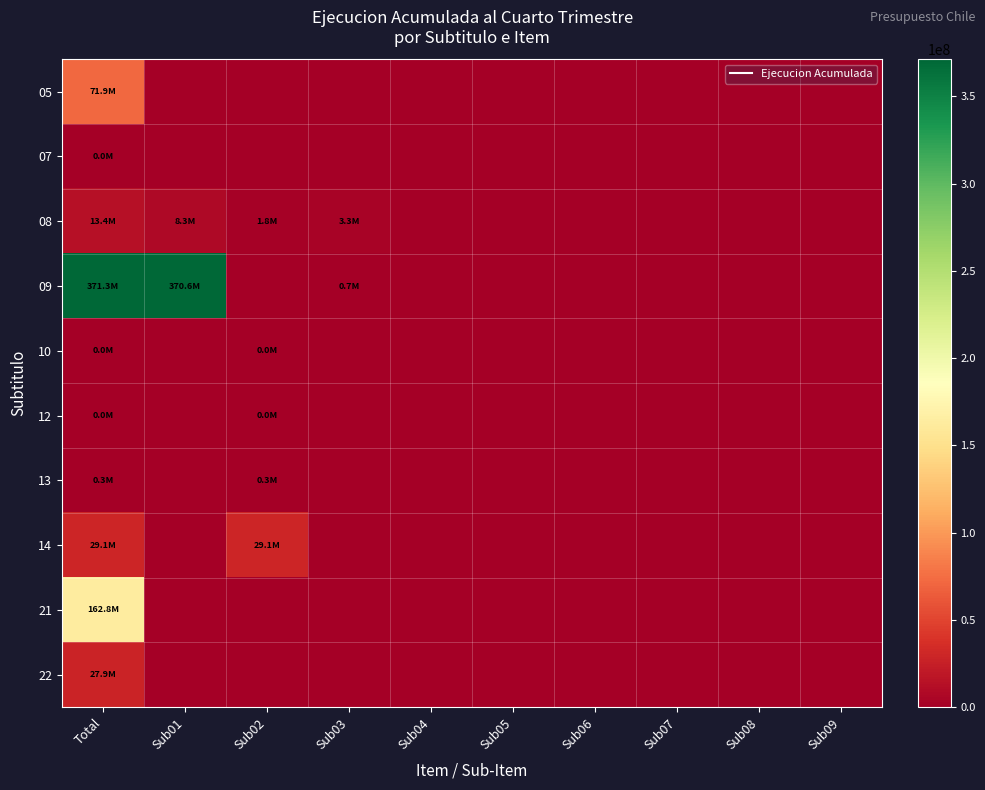

Which label corresponds to the smallest value in the chart?

Sub01